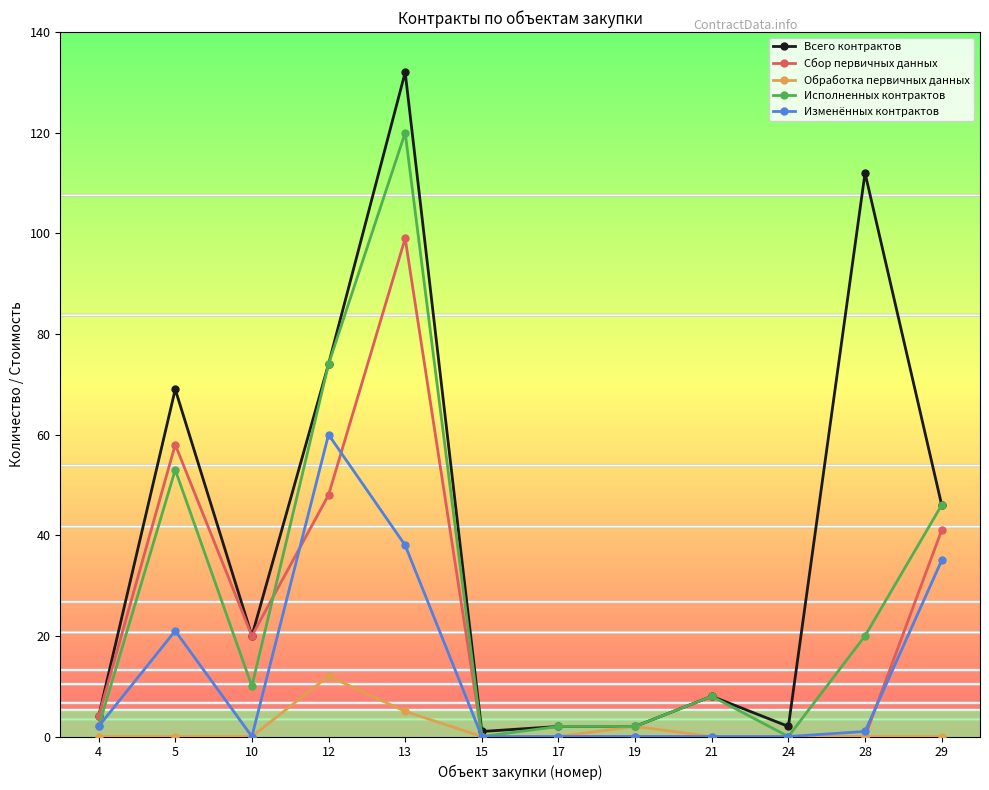

Reading right to left, list all the values displayed in this chart.

Всего контрактов: 46	112	2	8	2	2	1	132	74	20	69	4
Сбор первичных данных: 41	0	0	0	0	0	0	99	48	20	58	4
Обработка первичных данных: 0	0	0	0	2	0	0	5	12	0	0	0
Исполненных контрактов: 46	20	0	8	2	2	0	120	74	10	53	2
Изменённых контрактов: 35	1	0	0	0	0	0	38	60	0	21	2